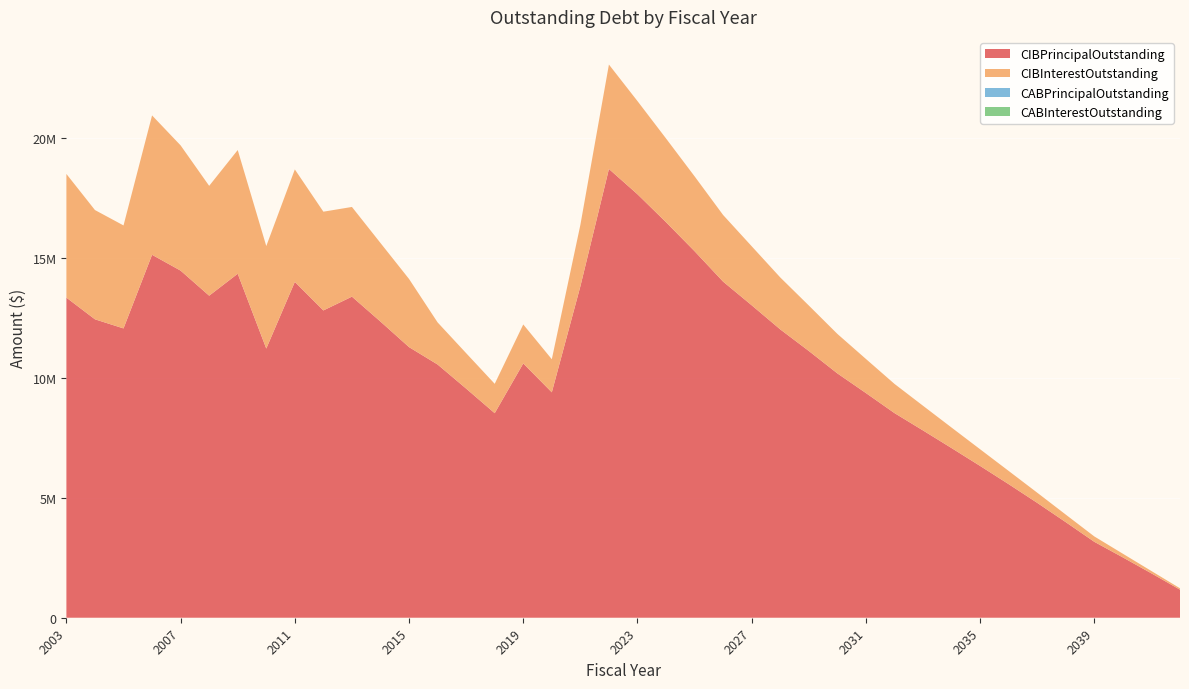

Reading left to right, what are all the values shown in this chart?

CIBPrincipalOutstanding: 2003=13349000.0	2004=12445000.0	2005=12065000.0	2006=15135000.0	2007=14475000.0	2008=13430000.0	2009=14345000.0	2010=11225000.0	2011=14005000.0	2012=12815000.0	2013=13390000.0	2014=12350000.0	2015=11285000.0	2016=10560000.0	2017=9555000.0	2018=8530000.0	2019=10605000.0	2020=9400000.0	2021=13820000.0	2022=18715000.0	2023=17660000.0	2024=16495000.0	2025=15285000.0	2026=14015000.0	2027=13030000.0	2028=12025000.0	2029=11125000.0	2030=10190000.0	2031=9370000.0	2032=8535000.0	2033=7810000.0	2034=7075000.0	2035=6330000.0	2036=5570000.0	2037=4790000.0	2038=3985000.0	2039=3165000.0	2040=2515000.0	2041=1850000.0	2042=1170000.0
CIBInterestOutstanding: 2003=5157702.5	2004=4556397.5	2005=4294960.0	2006=5812625.1	2007=5222627.1	2008=4580585.5	2009=5159015.5	2010=4274792.5	2011=4690851.5	2012=4117943.8	2013=3740373.2	2014=3276756.2	2015=2842045.2	2016=1756076.2	2017=1477927.5	2018=1224813.8	2019=1625590.5	2020=1379741.8	2021=2562768.4	2022=4353886.2	2023=3885302.3	2024=3491159.3	2025=3122277.0	2026=2778691.8	2027=2461671.5	2028=2166817.5	2029=1895843.5	2030=1647287.0	2031=1422144.5	2032=1217220.0	2033=1029927.5	2034=855629.5	2035=695300.0	2036=551410.5	2037=424541.0	2038=315396.5	2039=224825.0	2040=153420.0	2041=97735.0	2042=58287.5
CABPrincipalOutstanding: 2003=0.0	2004=0.0	2005=0.0	2006=0.0	2007=0.0	2008=0.0	2009=0.0	2010=0.0	2011=0.0	2012=0.0	2013=0.0	2014=0.0	2015=0.0	2016=0.0	2017=0.0	2018=0.0	2019=0.0	2020=0.0	2021=0.0	2022=0.0	2023=0.0	2024=0.0	2025=0.0	2026=0.0	2027=0.0	2028=0.0	2029=0.0	2030=0.0	2031=0.0	2032=0.0	2033=0.0	2034=0.0	2035=0.0	2036=0.0	2037=0.0	2038=0.0	2039=0.0	2040=0.0	2041=0.0	2042=0.0
CABInterestOutstanding: 2003=0.0	2004=0.0	2005=0.0	2006=0.0	2007=0.0	2008=0.0	2009=0.0	2010=0.0	2011=0.0	2012=0.0	2013=0.0	2014=0.0	2015=0.0	2016=0.0	2017=0.0	2018=0.0	2019=0.0	2020=0.0	2021=0.0	2022=0.0	2023=0.0	2024=0.0	2025=0.0	2026=0.0	2027=0.0	2028=0.0	2029=0.0	2030=0.0	2031=0.0	2032=0.0	2033=0.0	2034=0.0	2035=0.0	2036=0.0	2037=0.0	2038=0.0	2039=0.0	2040=0.0	2041=0.0	2042=0.0